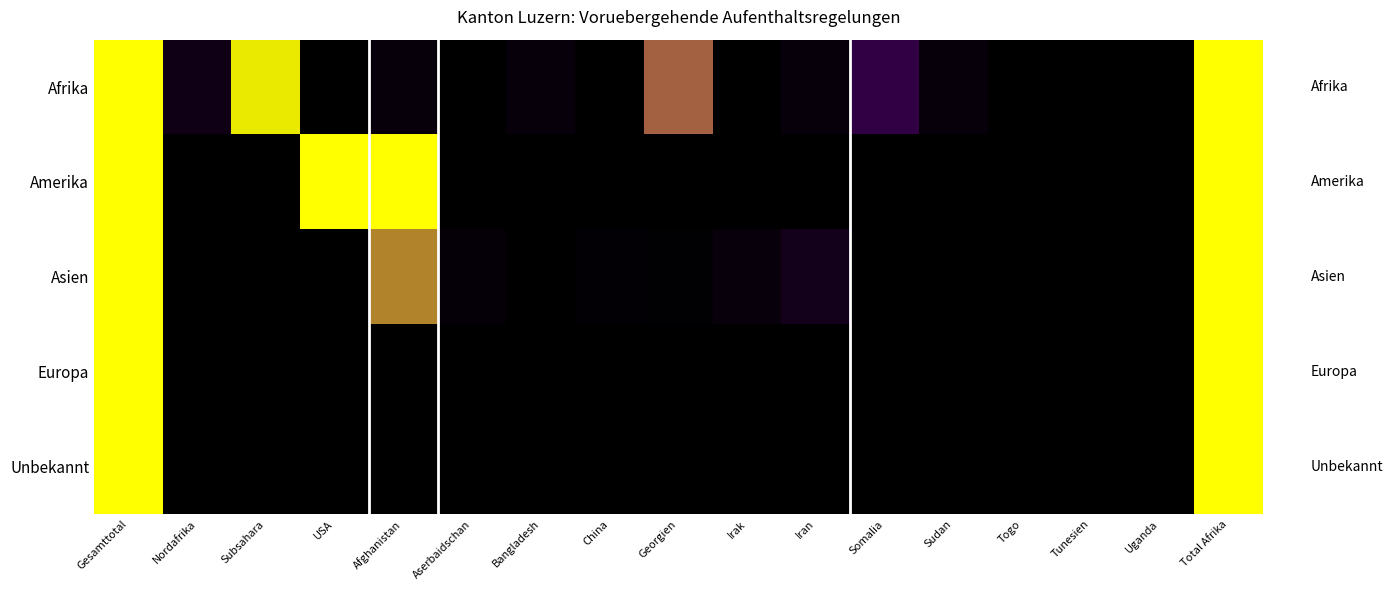

Rank the series by their maximum value, from lowest to highest.

Amerika, Unbekannt, Afrika, Asien, Europa